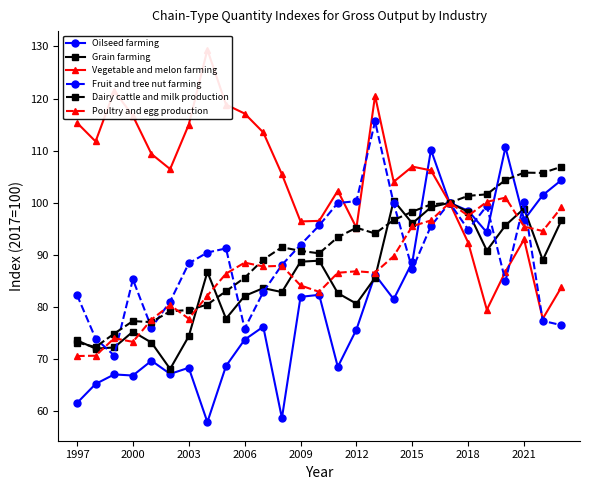

How many interior local valleys does the Dairy cattle and milk production series have?

5